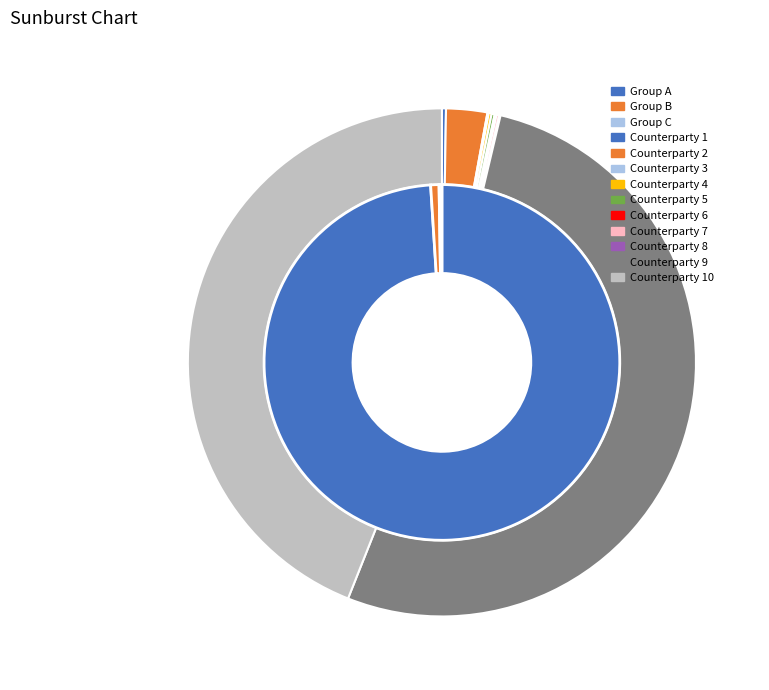

Which category has the smallest portion of the pie?

Counterparty 8